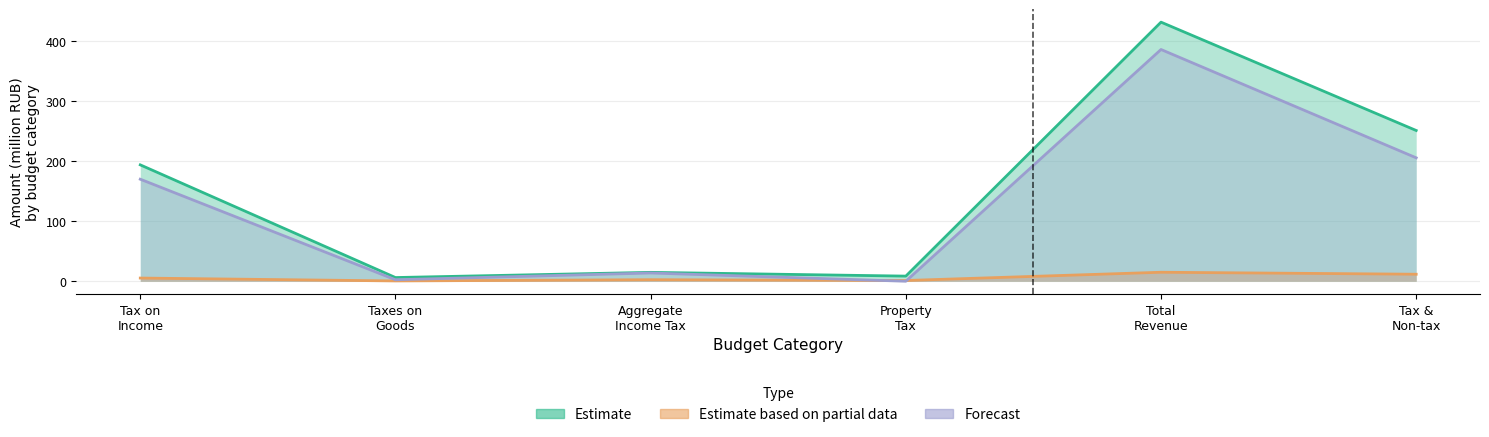

At which label is Estimate based on partial data closest to 7?

Tax on Income